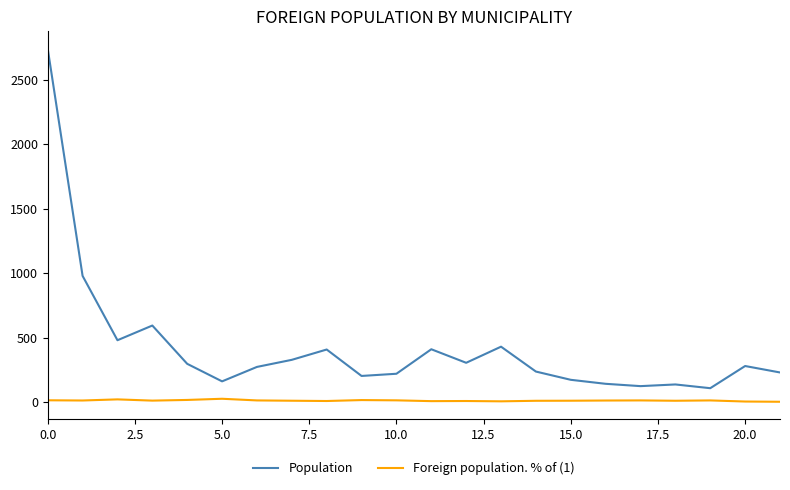

What is the minimum value for Population?

107.0